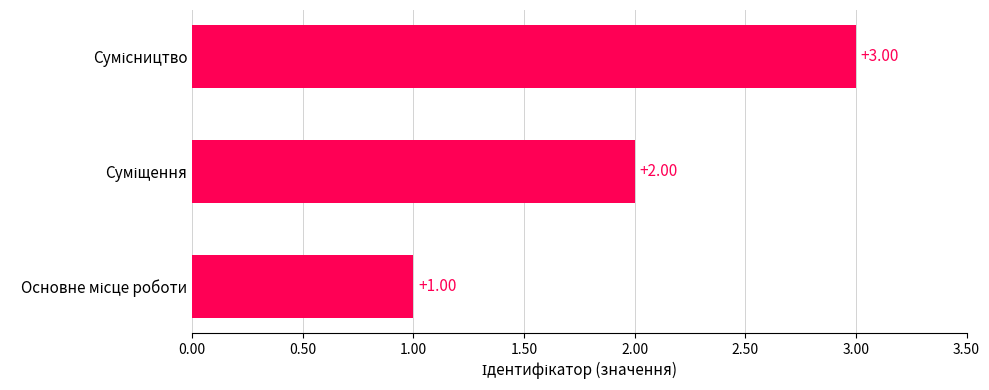

How many values are between 1 and 3?

3